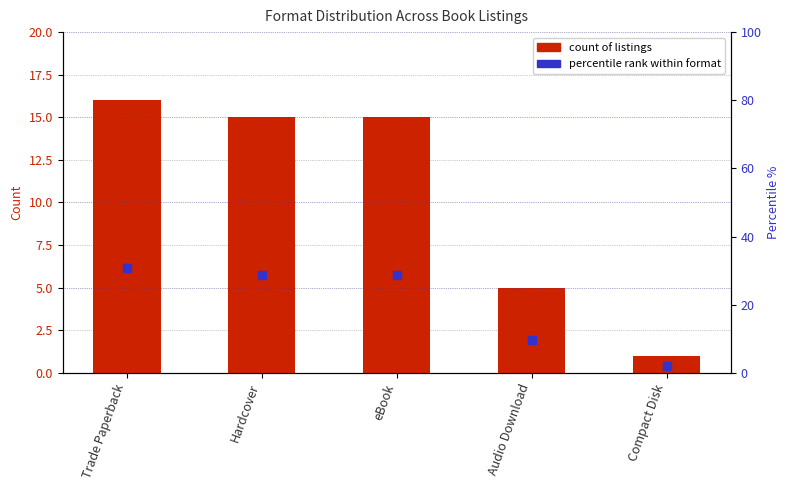

At how many categories does at least one series exceed 22?

3